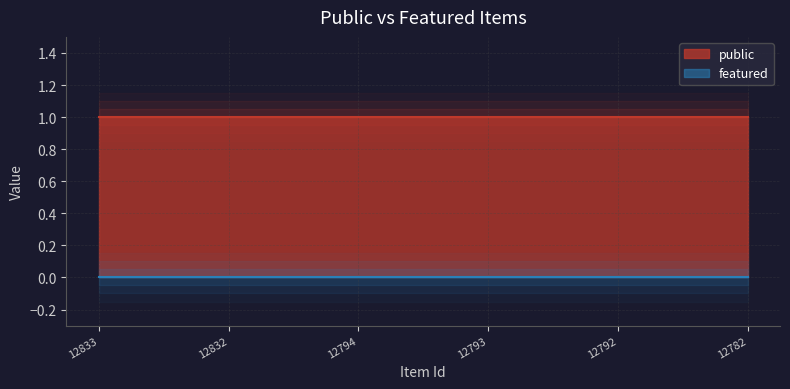

Which category has the lowest value in the featured series?

12833